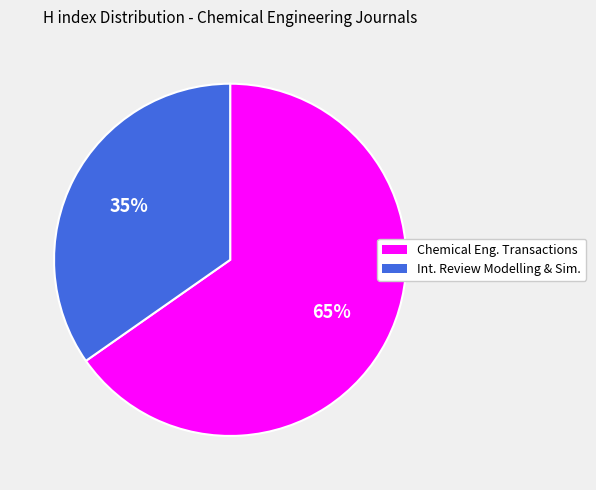

Is there a majority slice in this chart?

Yes